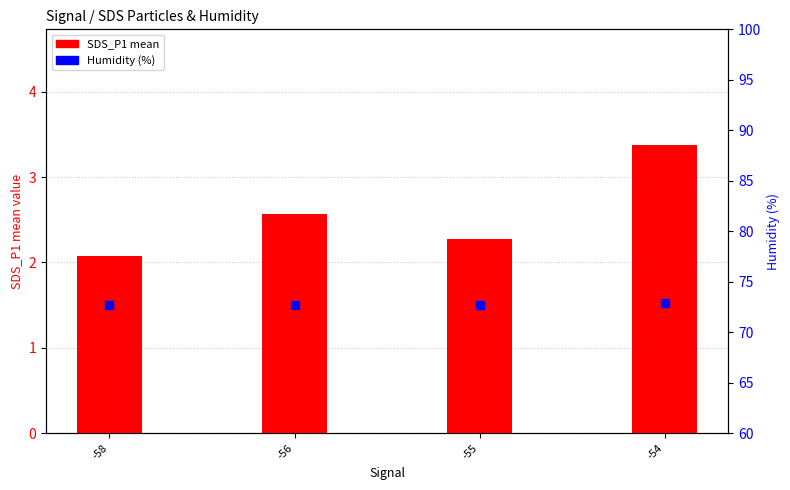

At which category is the sum across all series the highest?

-54